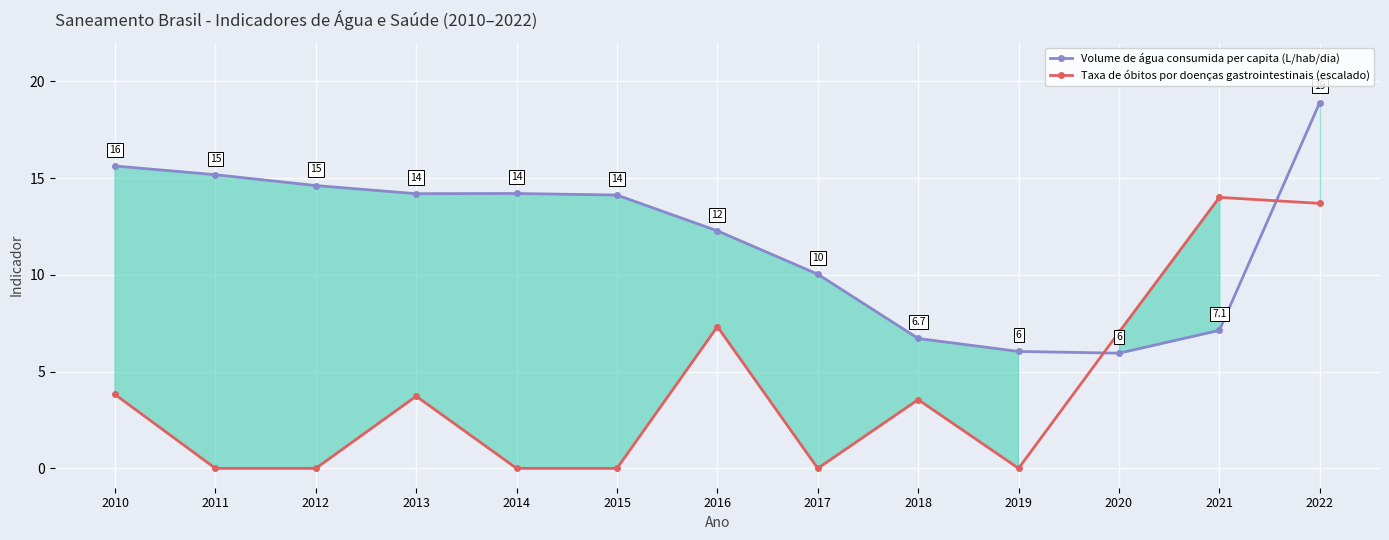

Rank the series by their maximum value, from lowest to highest.

Taxa de óbitos por doenças gastrointestinais (escalado), Volume de água consumida per capita (L/hab/dia)